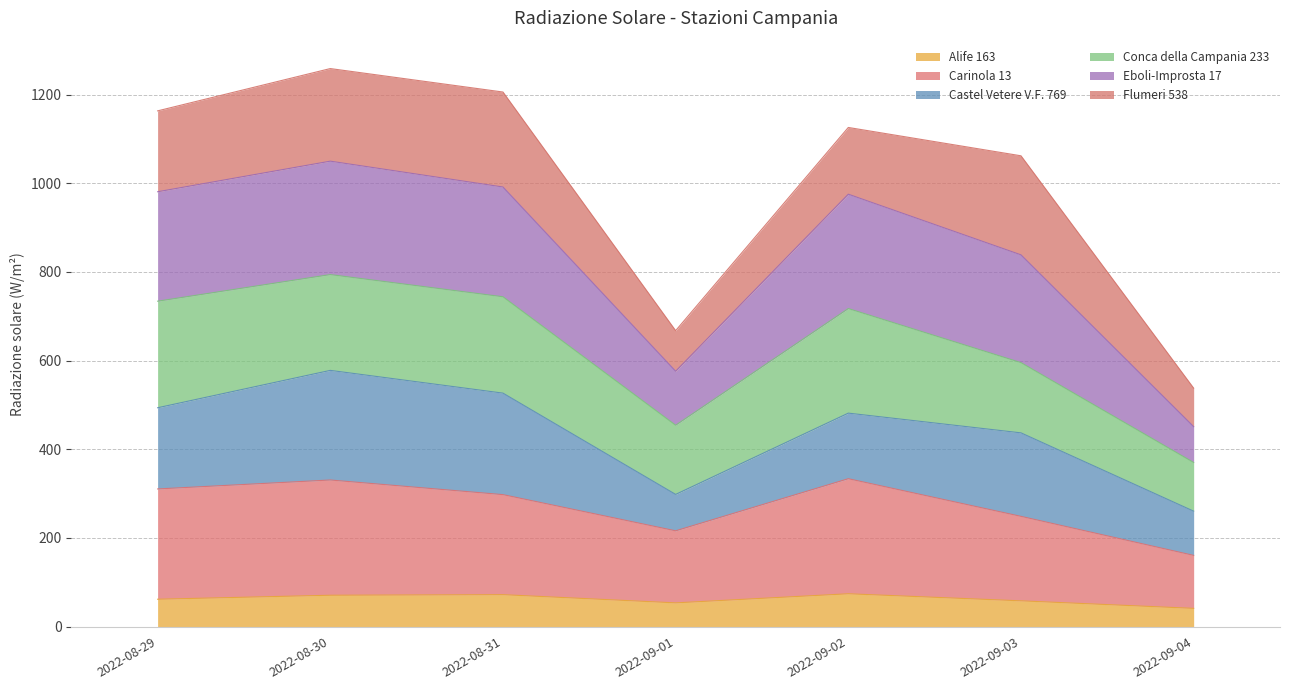

At which label is Eboli-Improsta 17 closest to 898?

2022-09-03